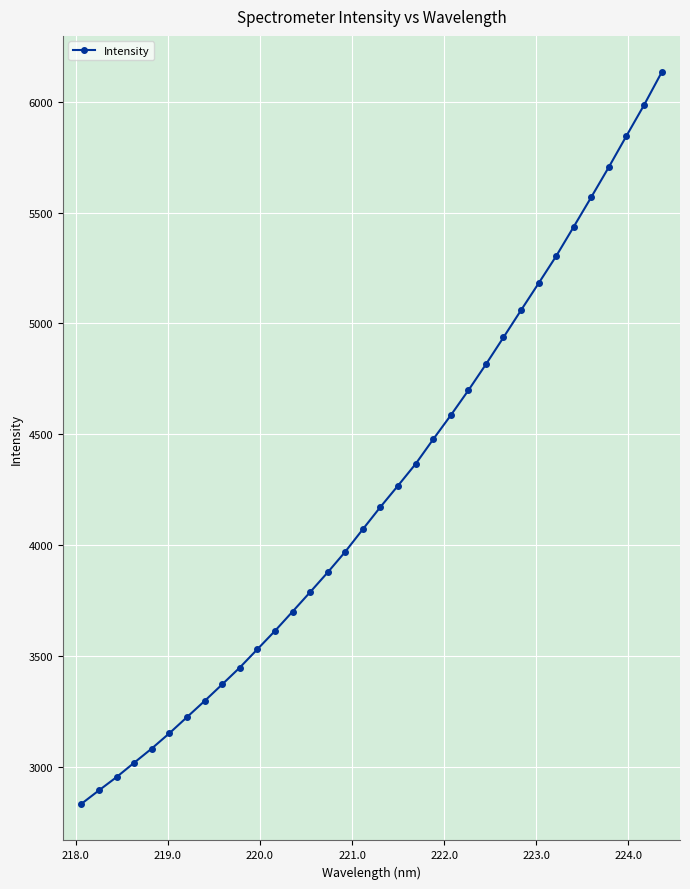

True or false: the data has more than 2 interior local peaks.

False